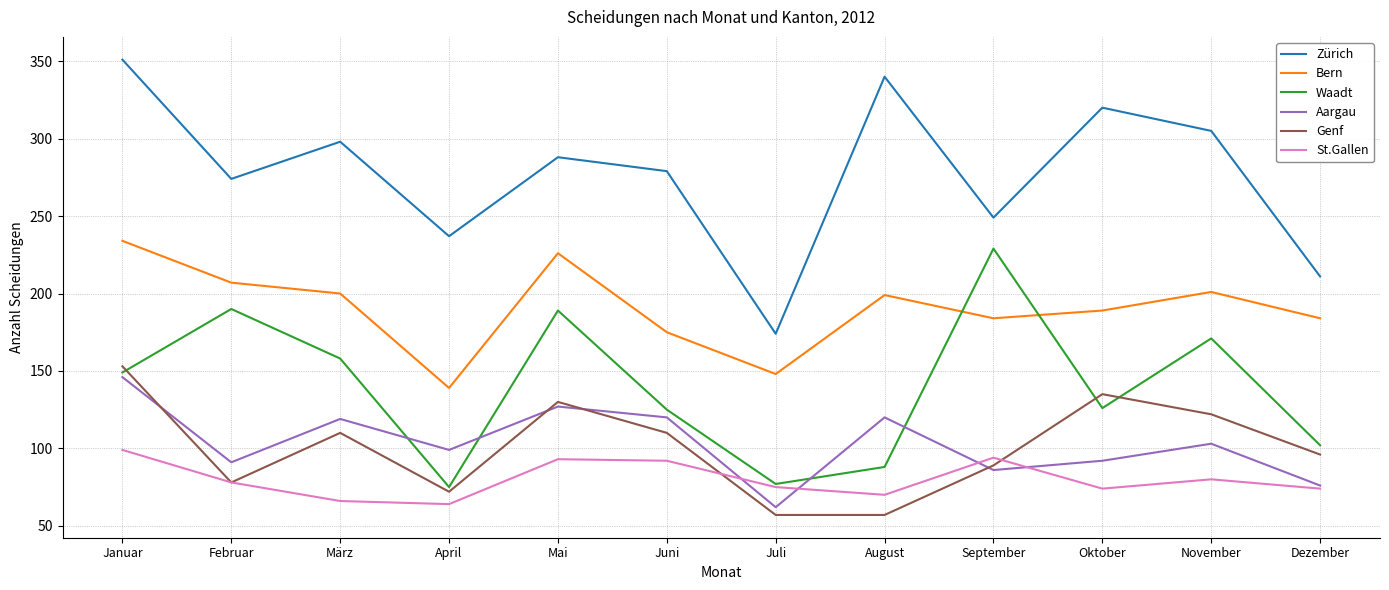

Where is Aargau nearest to the value 104?

November